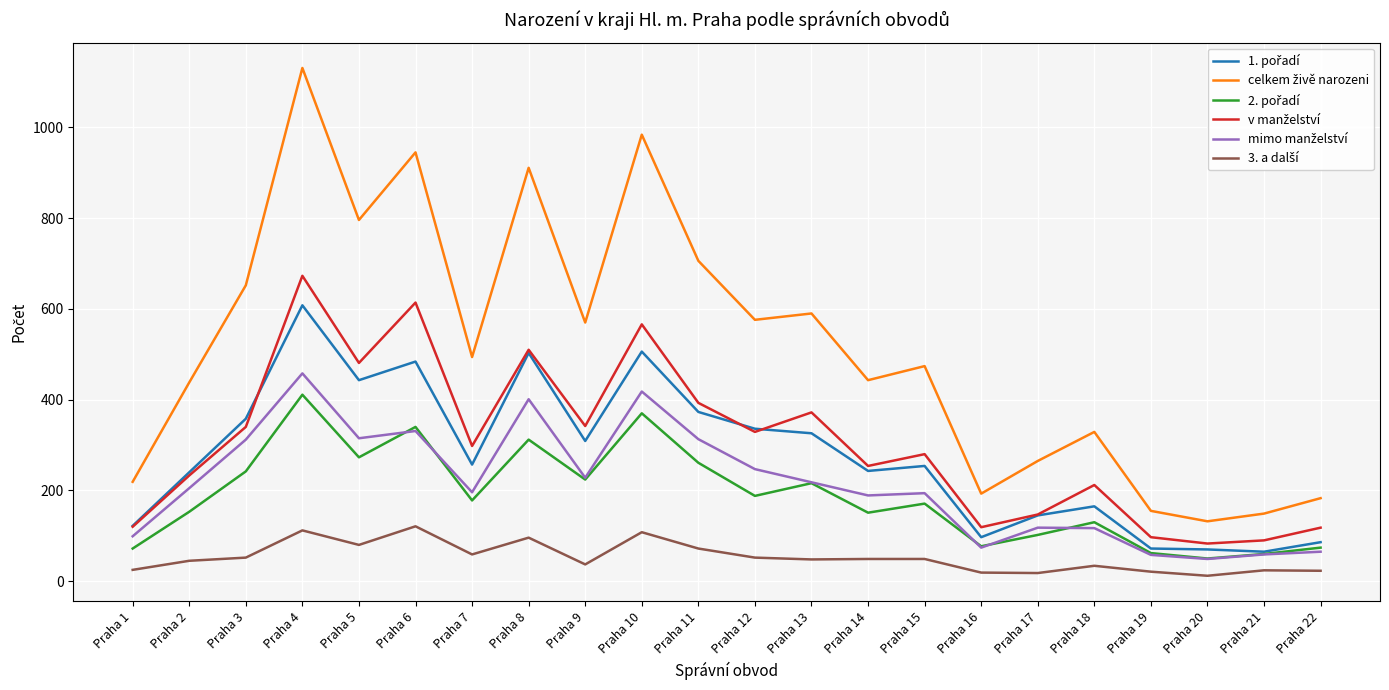

At how many categories does at least one series exceed 1087?

1